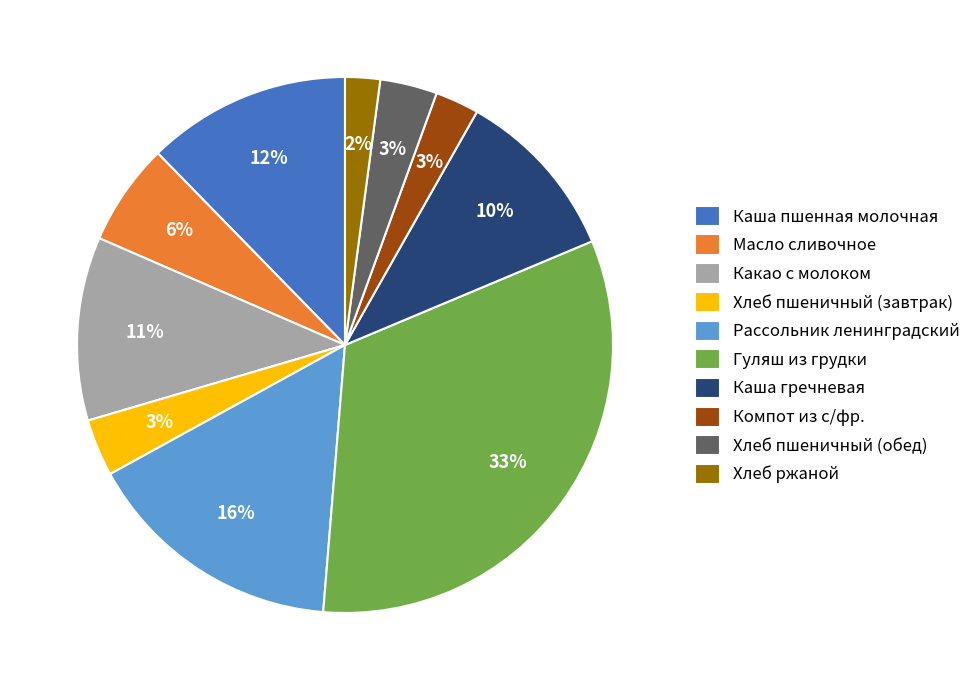

Count the number of slices in the pie.

10